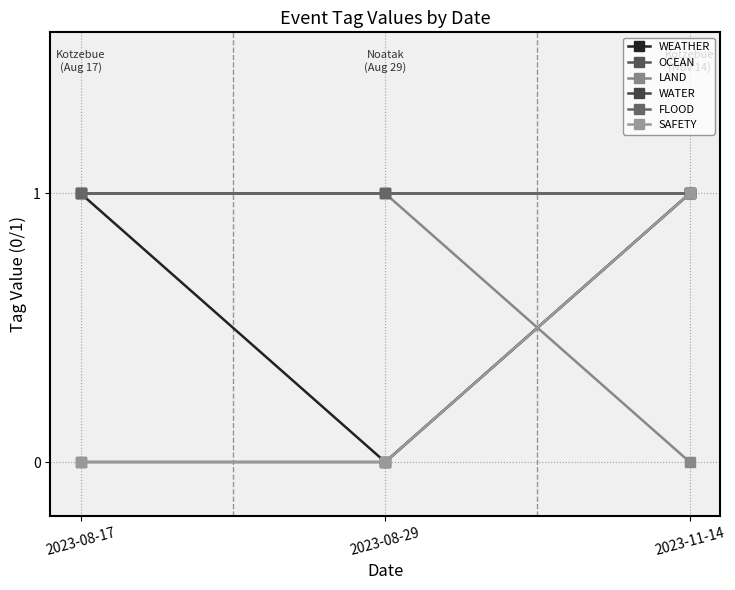

Does the chart have visible grid lines?

Yes